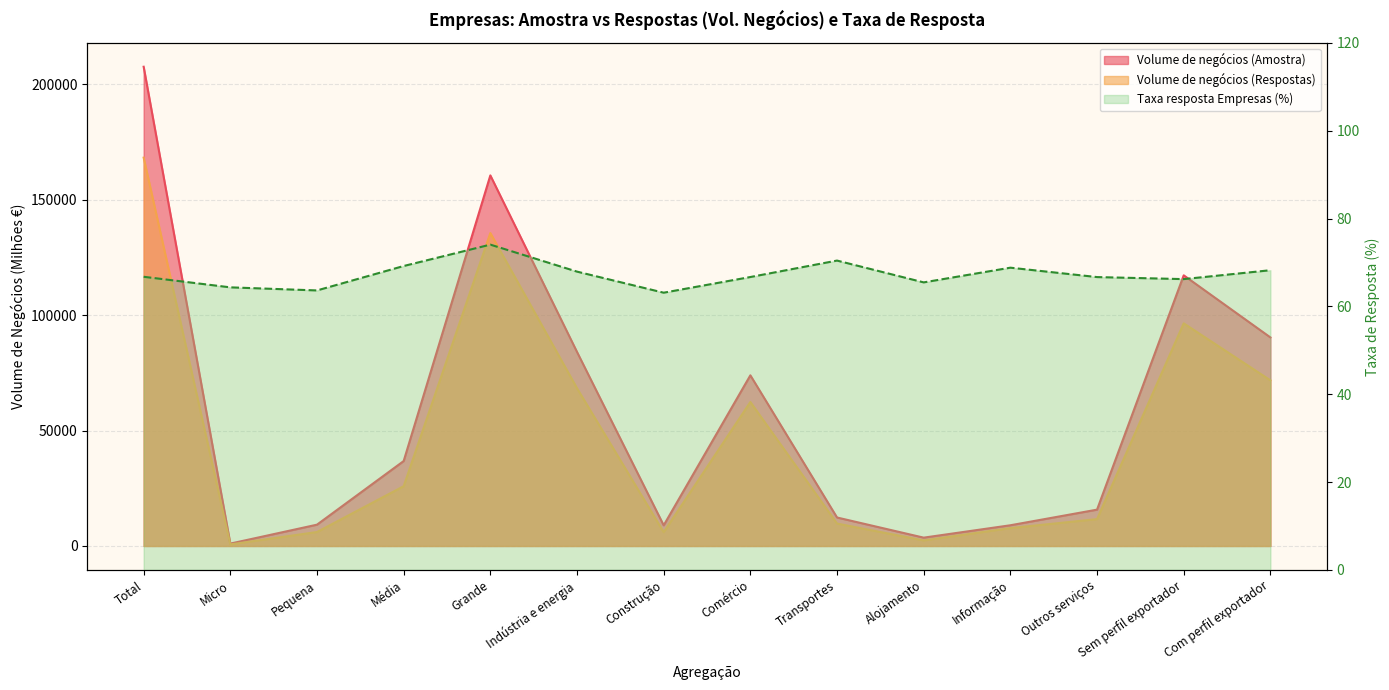

The Volume de negócios (Respostas) series shows 4457.7 at Outros serviços. True or false?

False